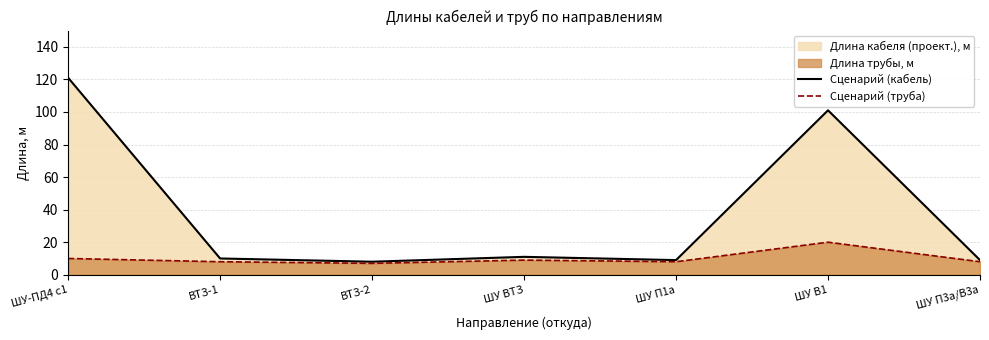

How many lines are shown in the chart?

2